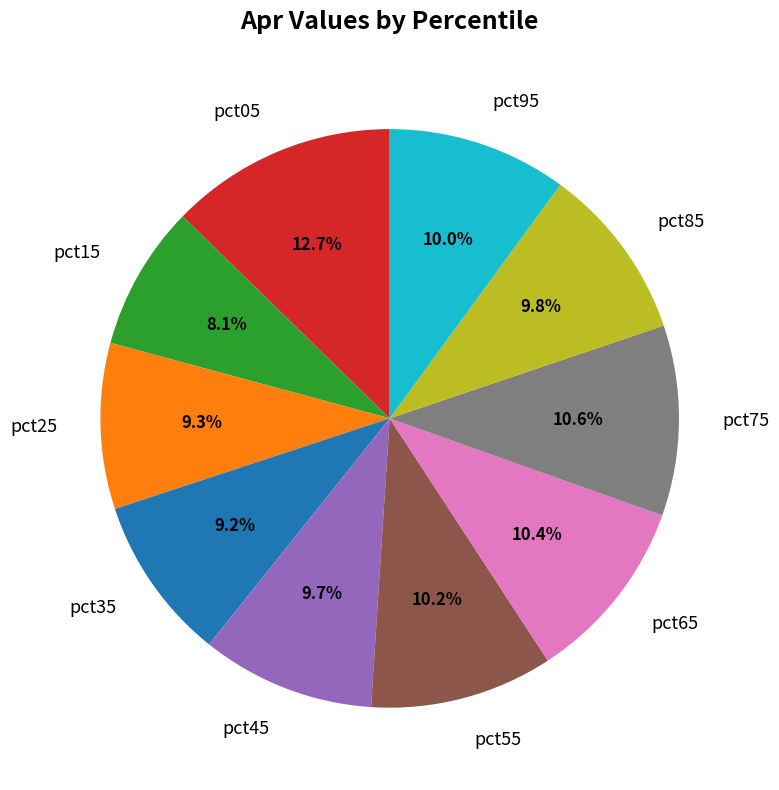

What percentage is the pct85 slice, to the nearest percent?

10%